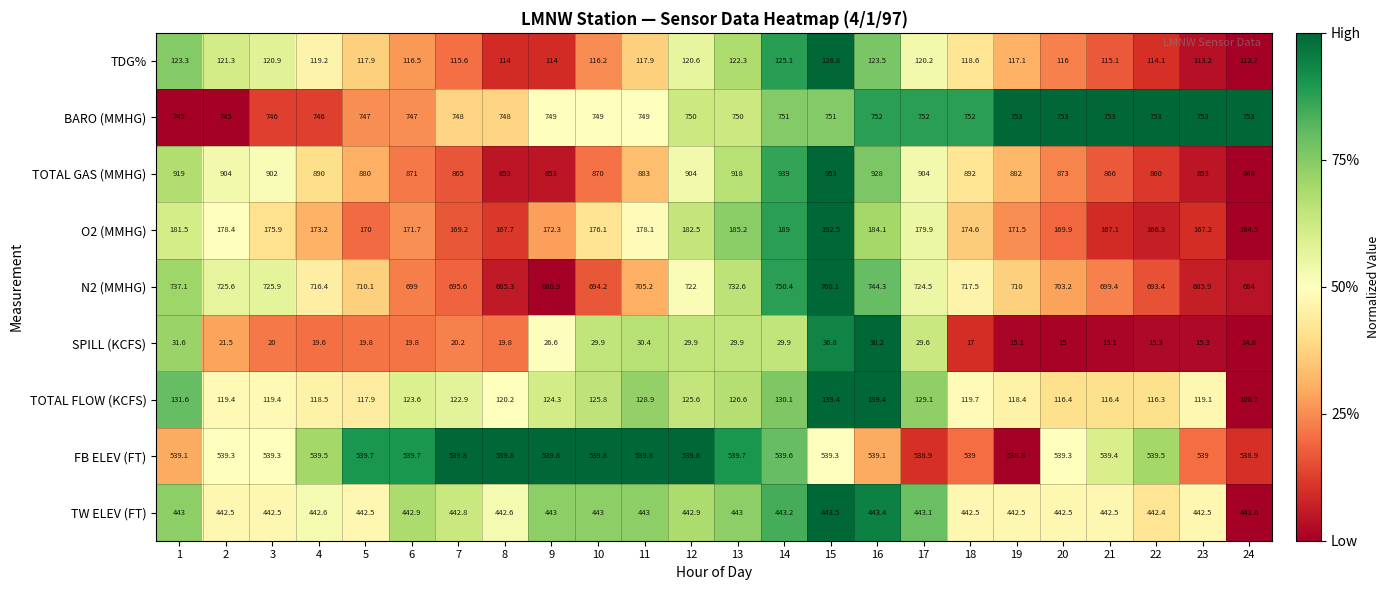

True or false: O2 (MMHG) has a value of 164.5 at 24.

True